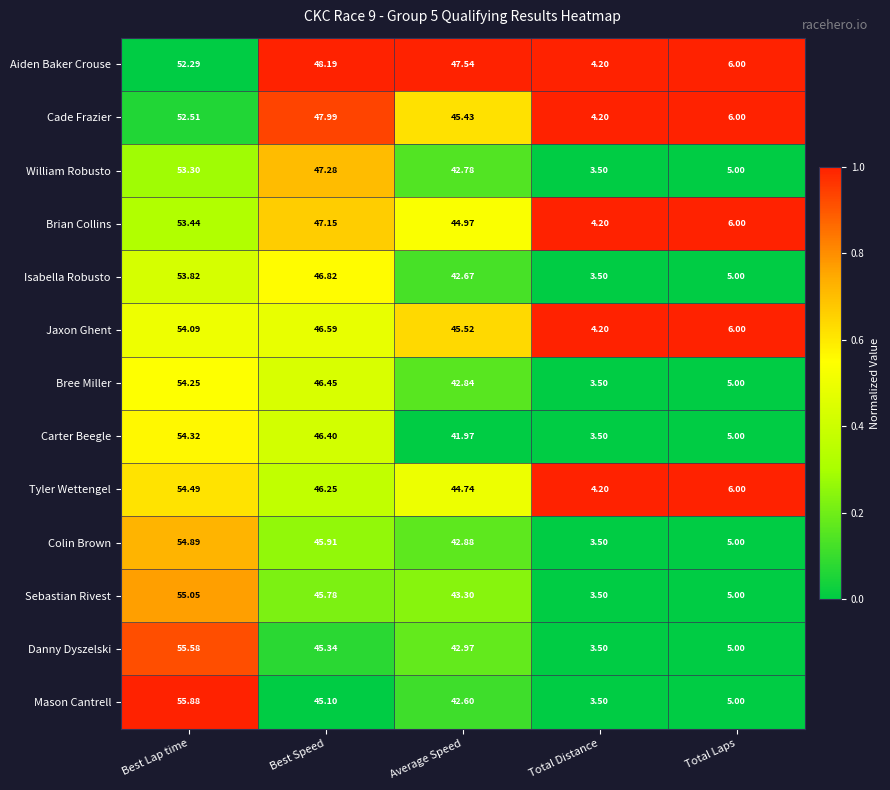

Which category has the lowest value in the Carter Beegle series?

Total Distance